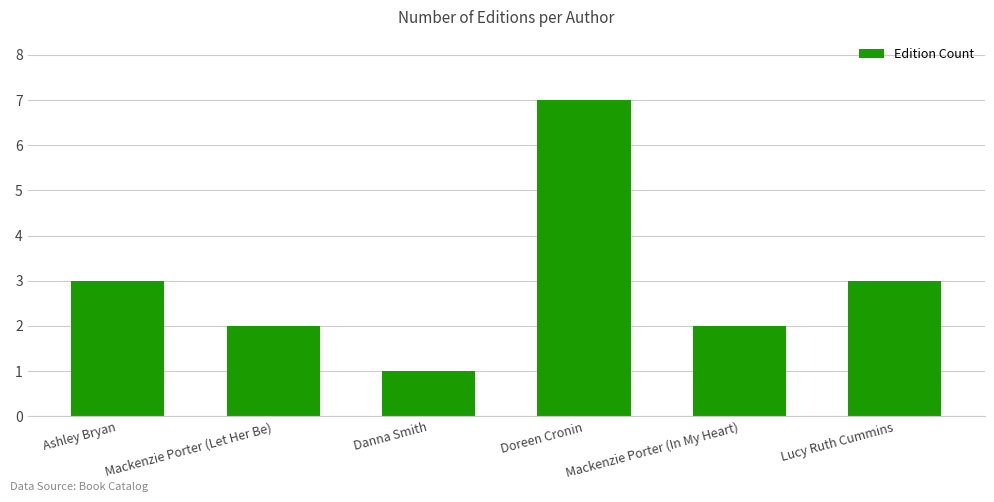

What is the value of the 1st bar from the left?

3